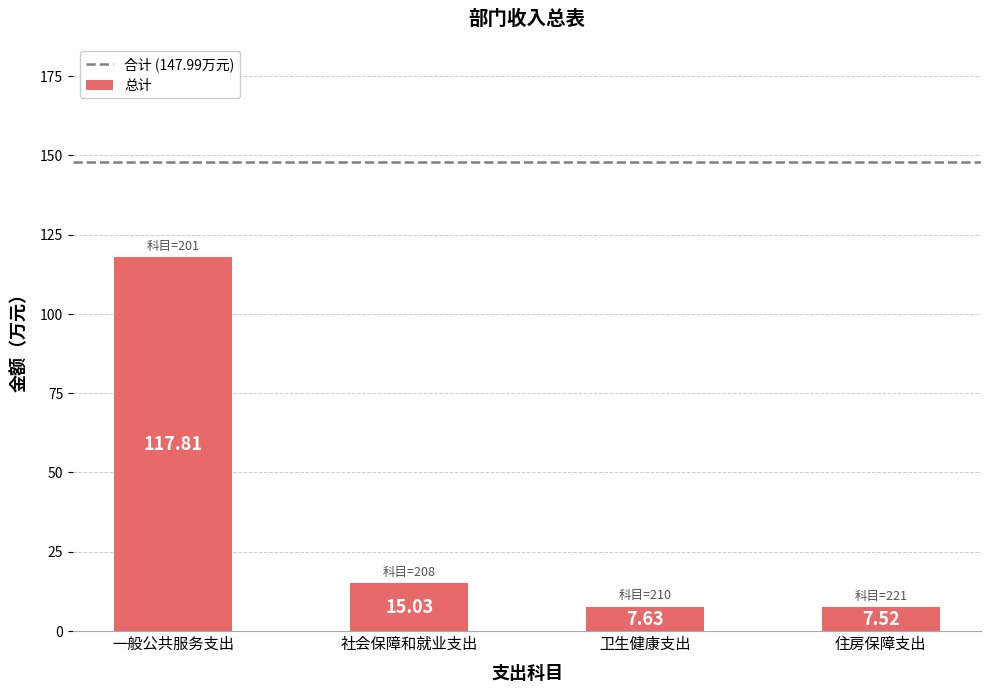

What is the difference between the maximum and second lowest values?

110.2